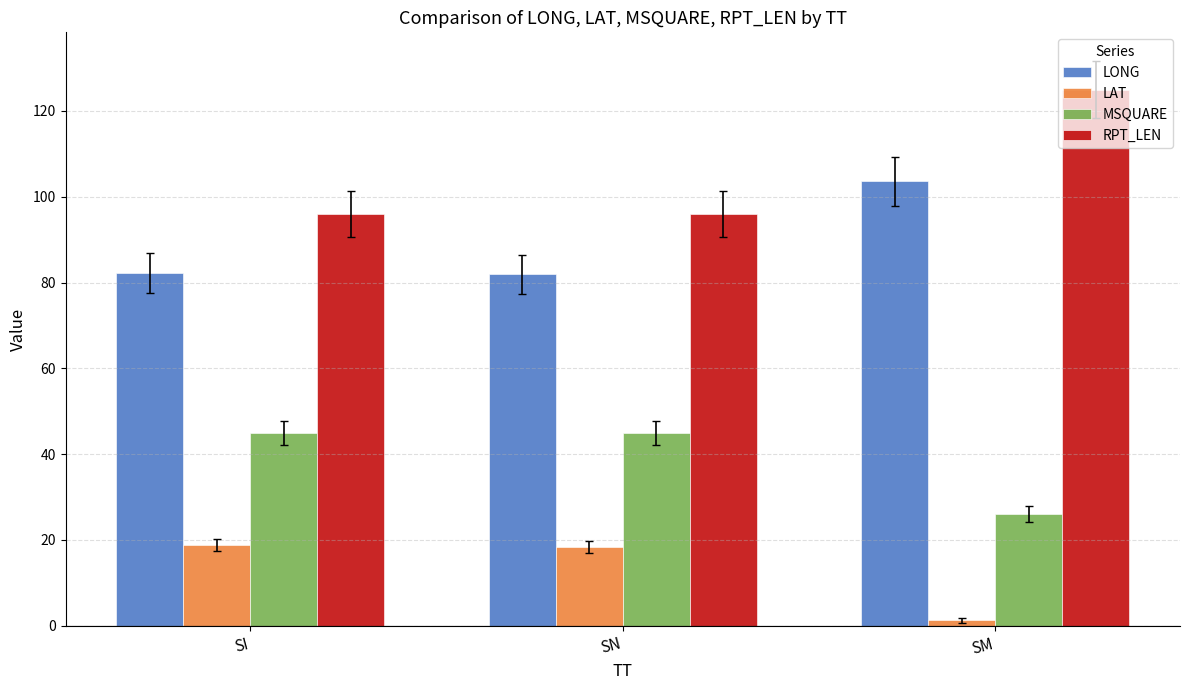

What is the difference between the maximum and minimum values in the RPT_LEN series?

29.0